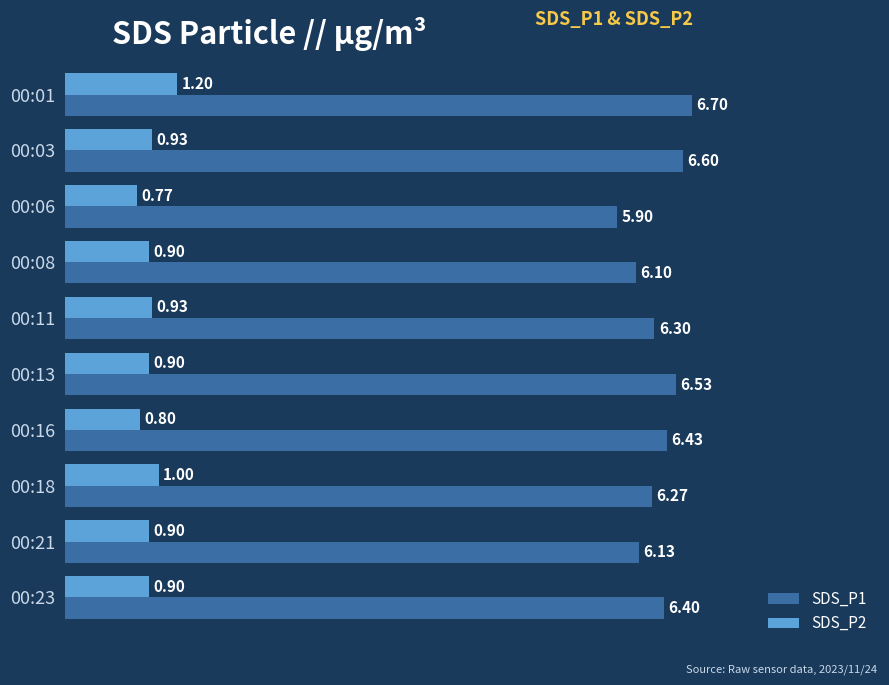

List the labels in order of SDS_P1 value, largest first.

00:01, 00:03, 00:13, 00:16, 00:23, 00:11, 00:18, 00:21, 00:08, 00:06